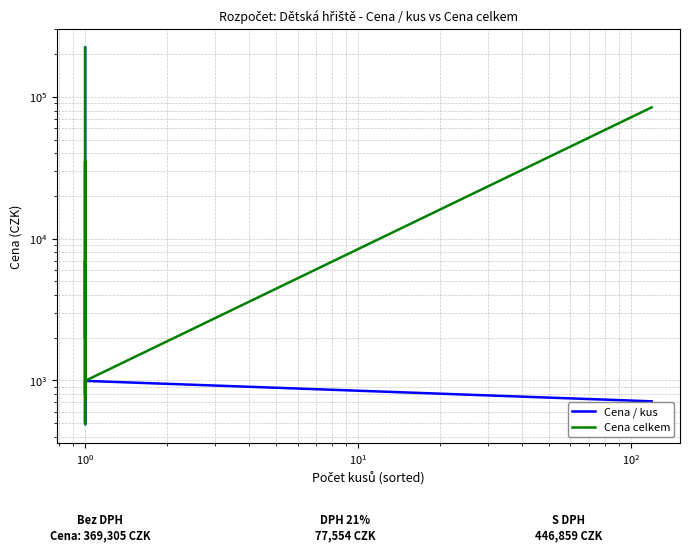

How many values in the Cena celkem series exceed 3990?

5